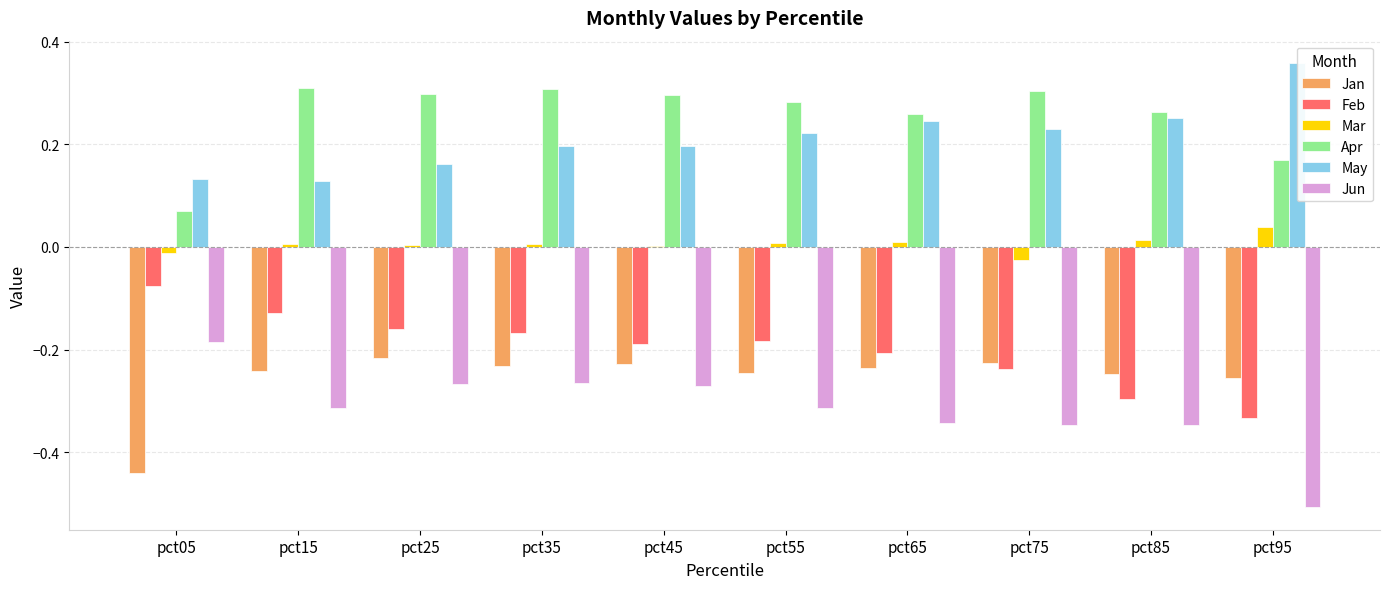

The Jun series shows -0.3 at pct95. True or false?

False